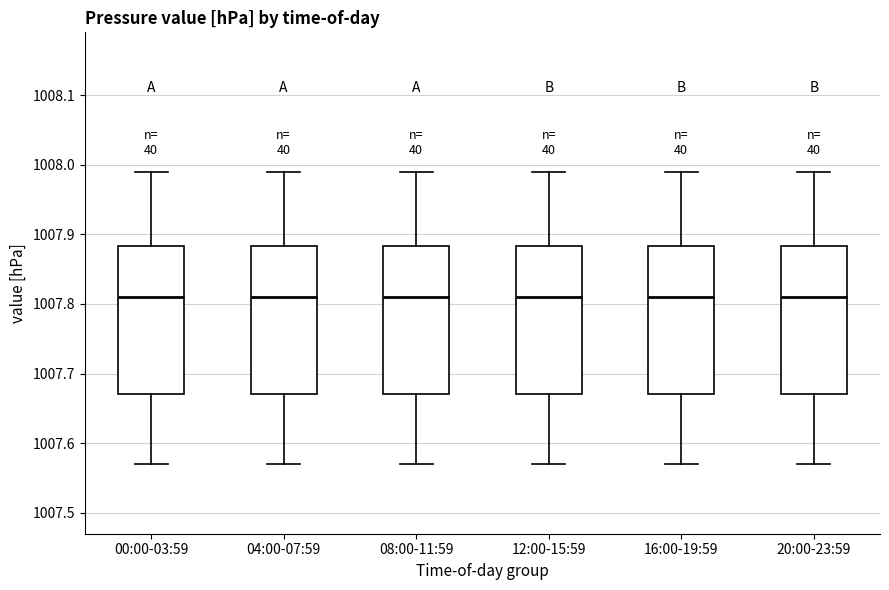

Where does the median line of the box for 12:00-15:59 sit on the y-axis? The values are not printed on the chart, so give them approximately, as read against the axis.

1007.81